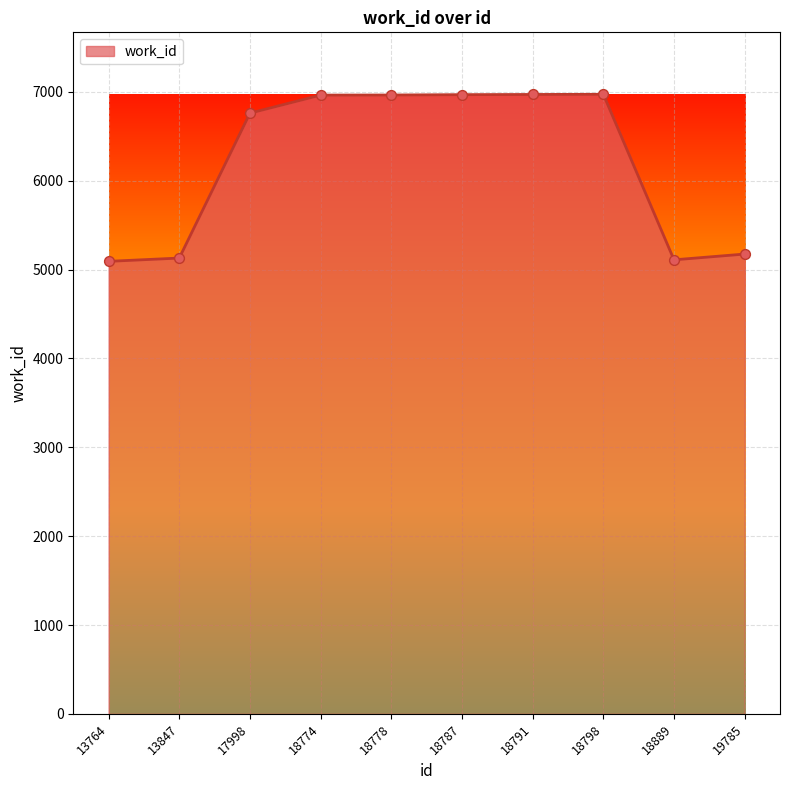

What is the change in value from 18798 to 19785?

-1798